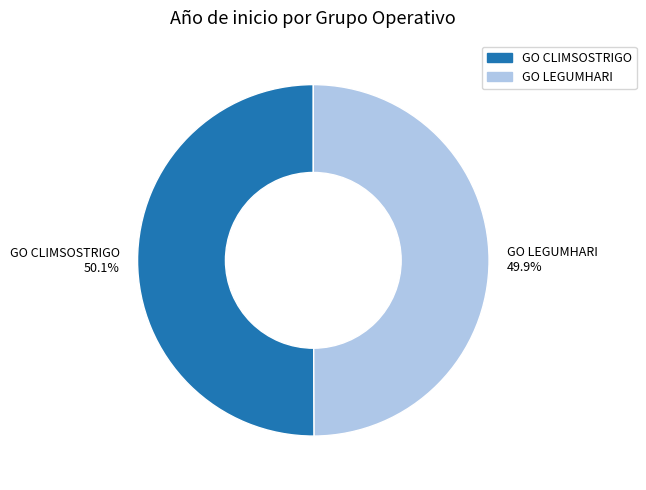

Does any single category account for the majority?

Yes